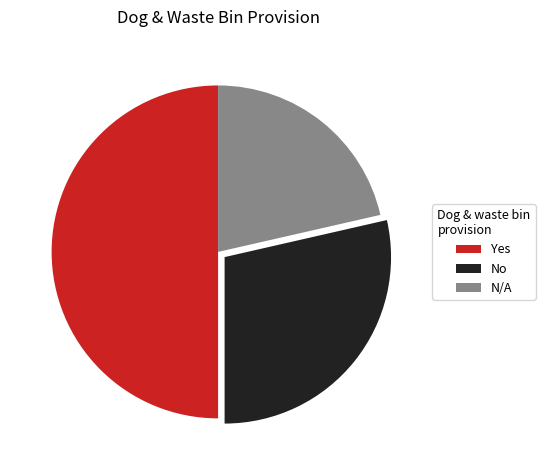

Is it true that No is 29% of the pie?

True